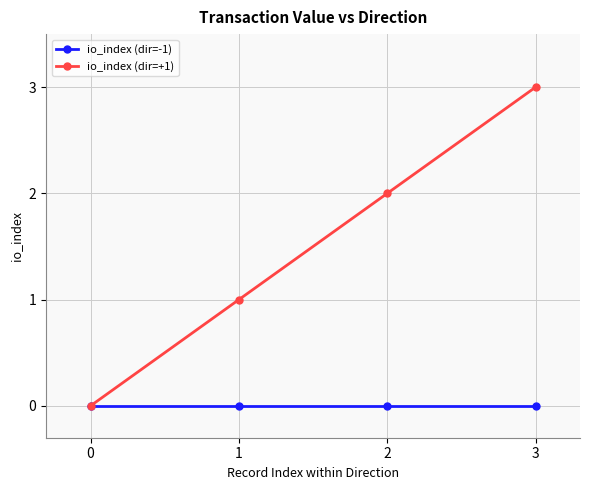

Count the number of categories in the chart.

4